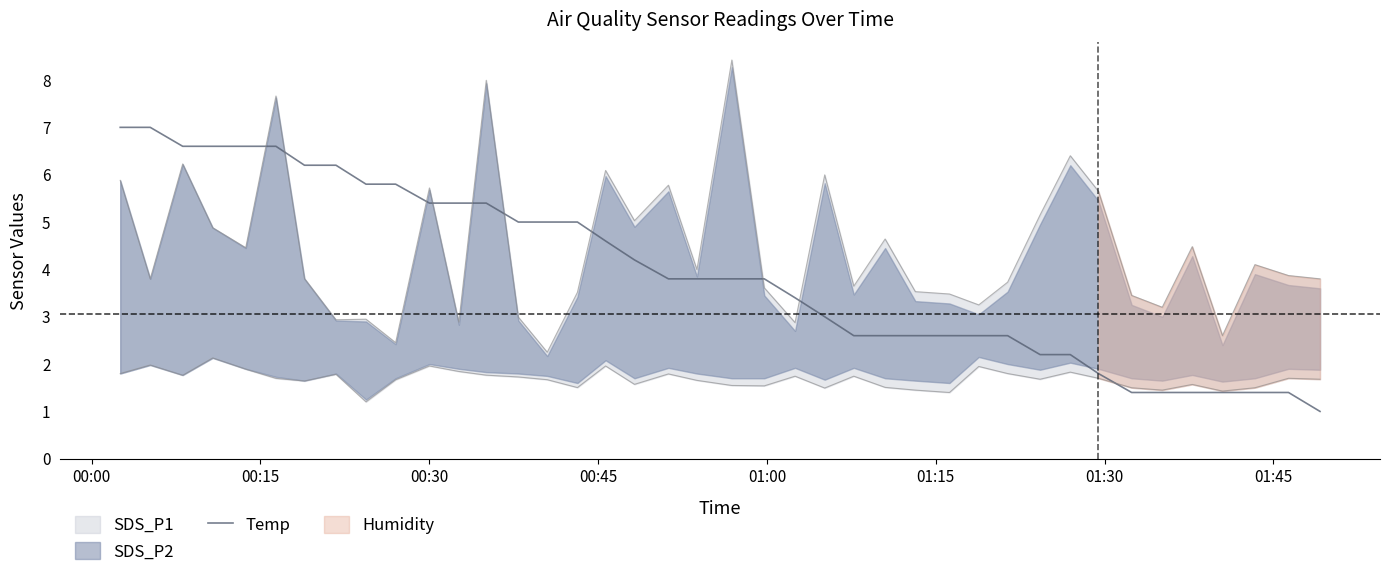

What is the maximum value for Temp?

7.0